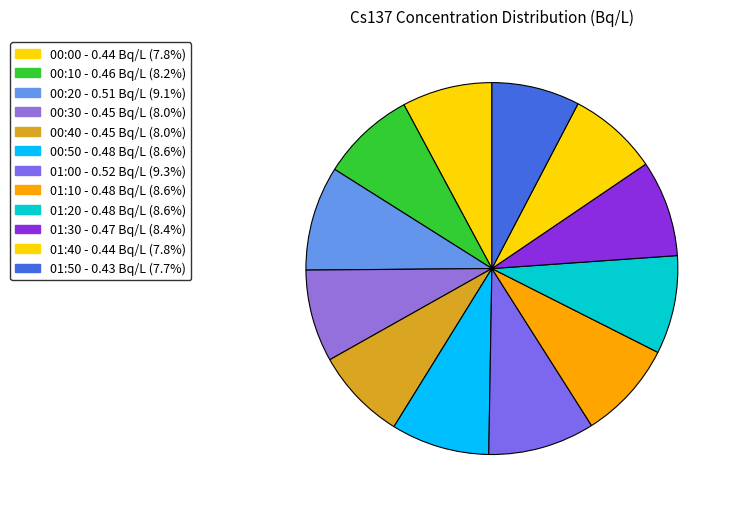

Count the number of slices in the pie.

12